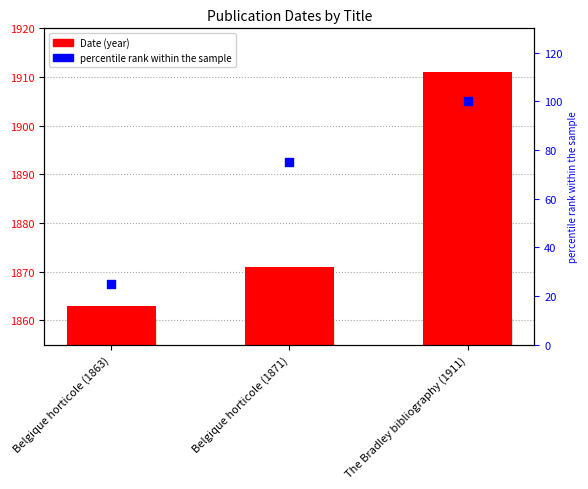

At which category is the sum across all series the highest?

The Bradley bibliography (1911)